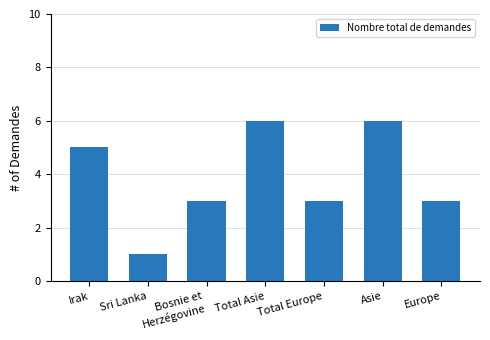

Does the chart contain any negative values?

No